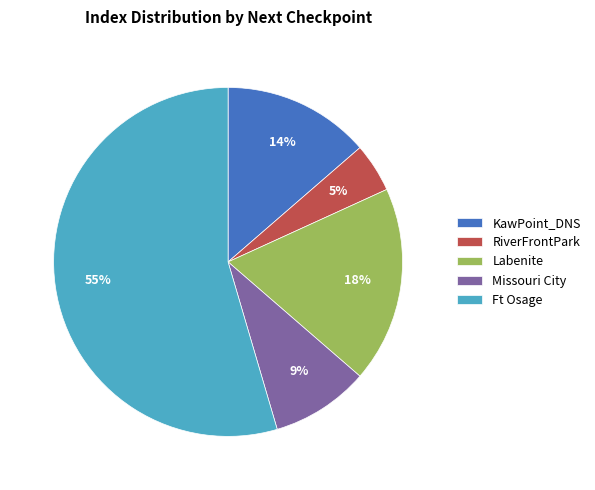

The Ft Osage slice represents 55% of the pie. True or false?

True